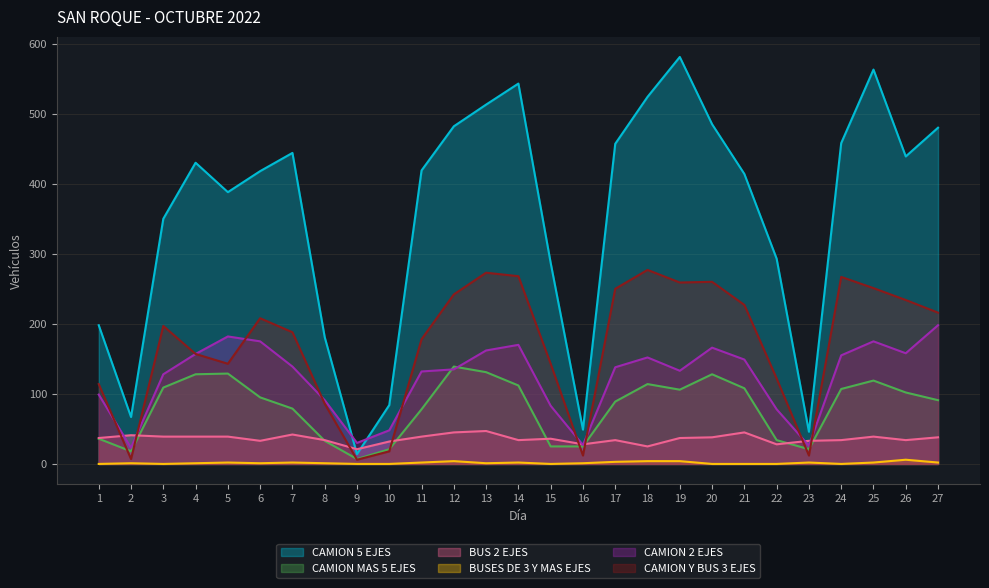

What is the value of the CAMION MAS 5 EJES point at the 1st from the left?

36